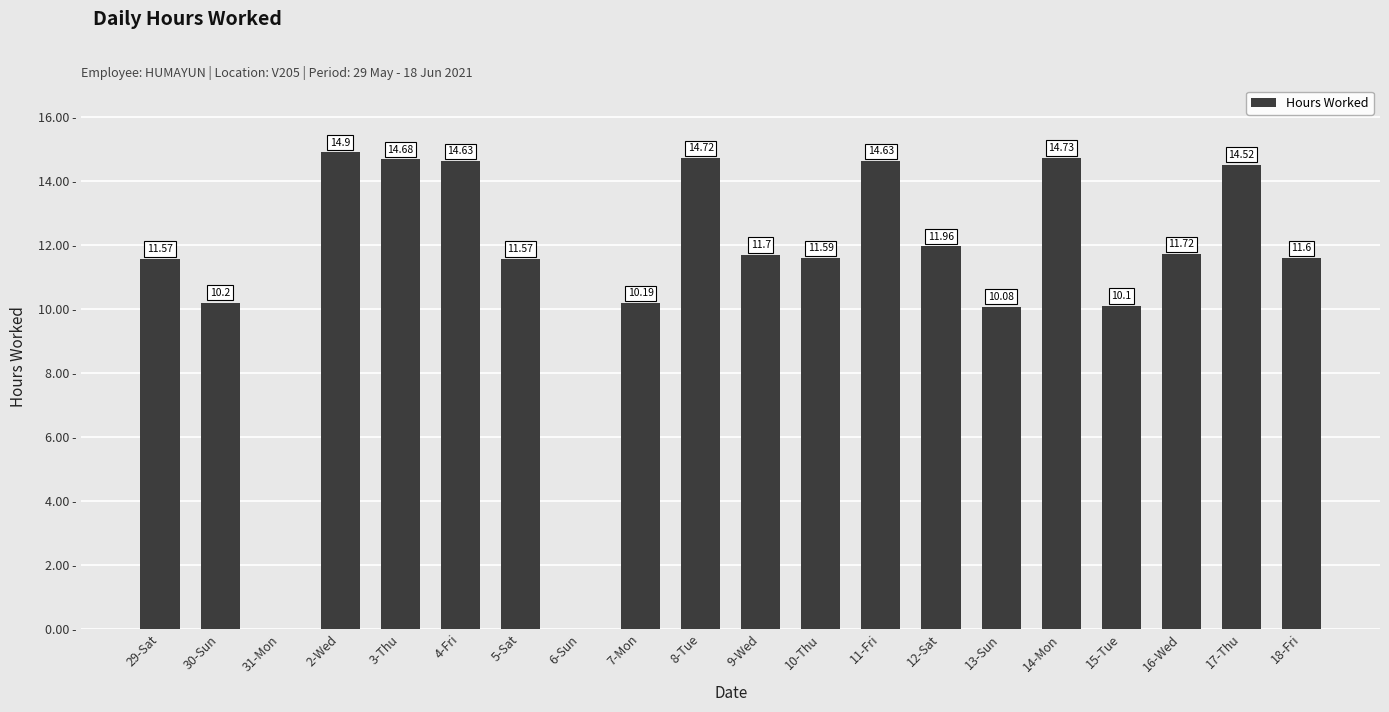

Which has a higher value, 29-Sat or 3-Thu?

3-Thu